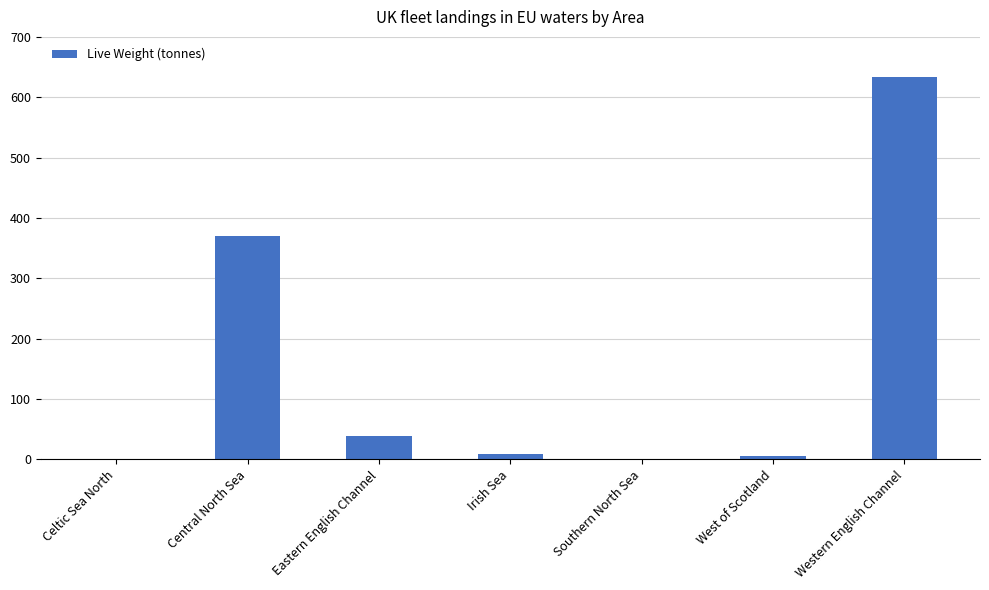

How many distinct data groups are displayed?

1